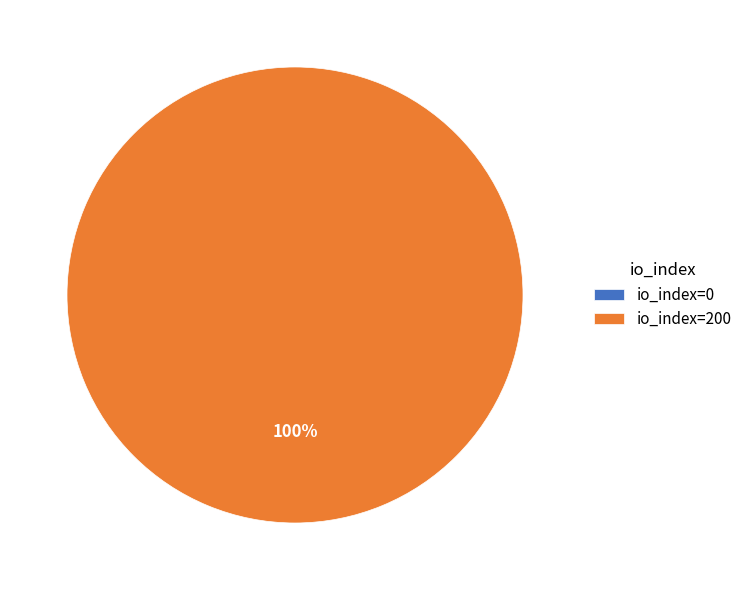

How many segments does this pie chart have?

2